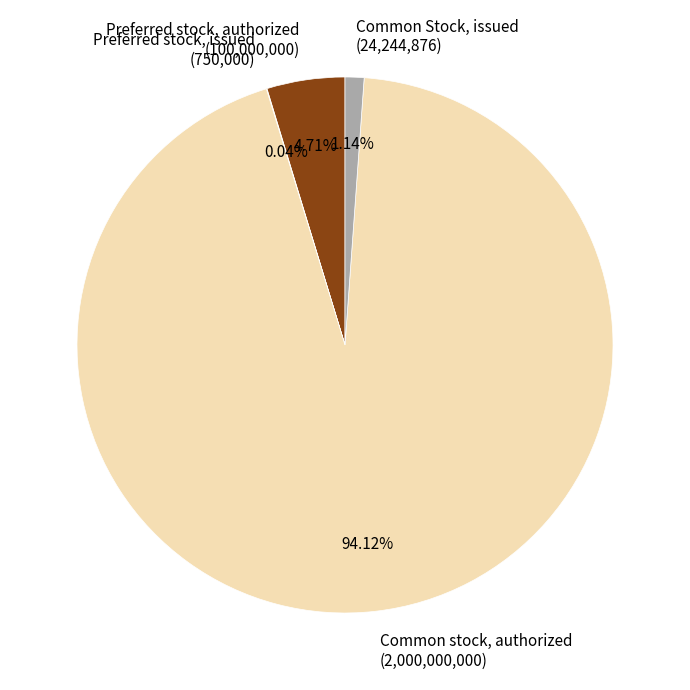

Does any single category account for the majority?

Yes